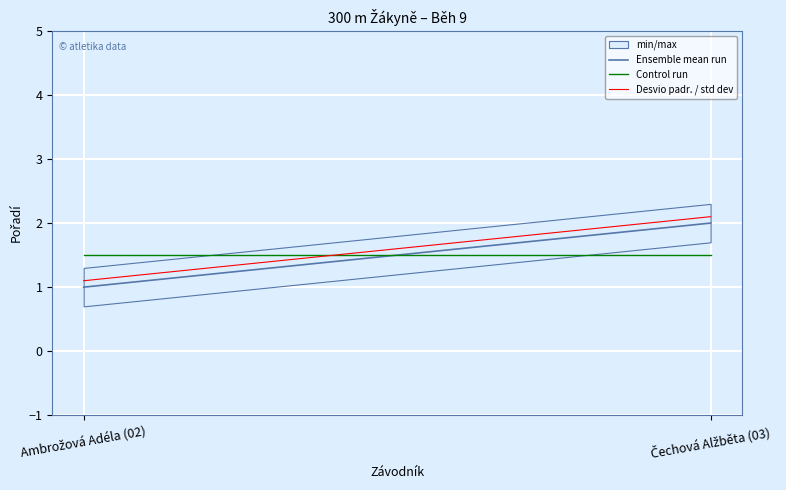

At how many categories does at least one series exceed 1?

2